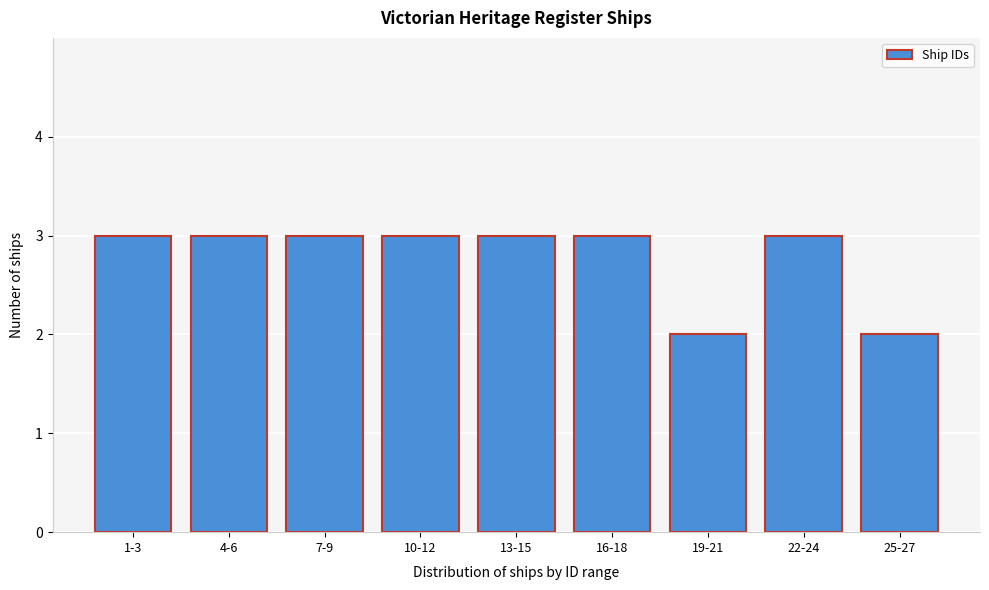

Reading left to right, transcribe all the data shown in this chart.

3	3	3	3	3	3	2	3	2